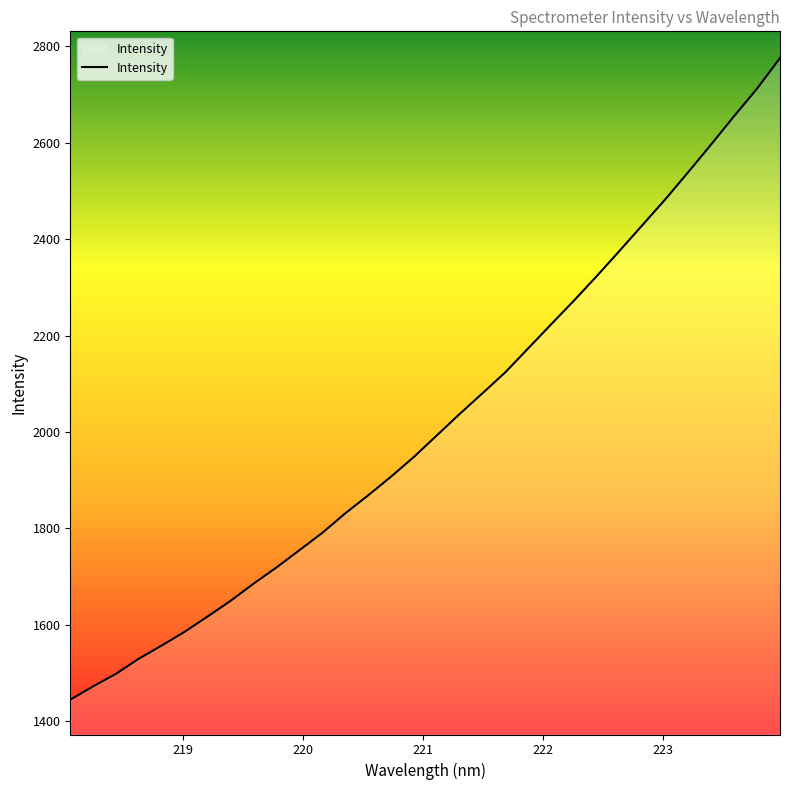

What is the difference between the maximum and second lowest values?

1303.6